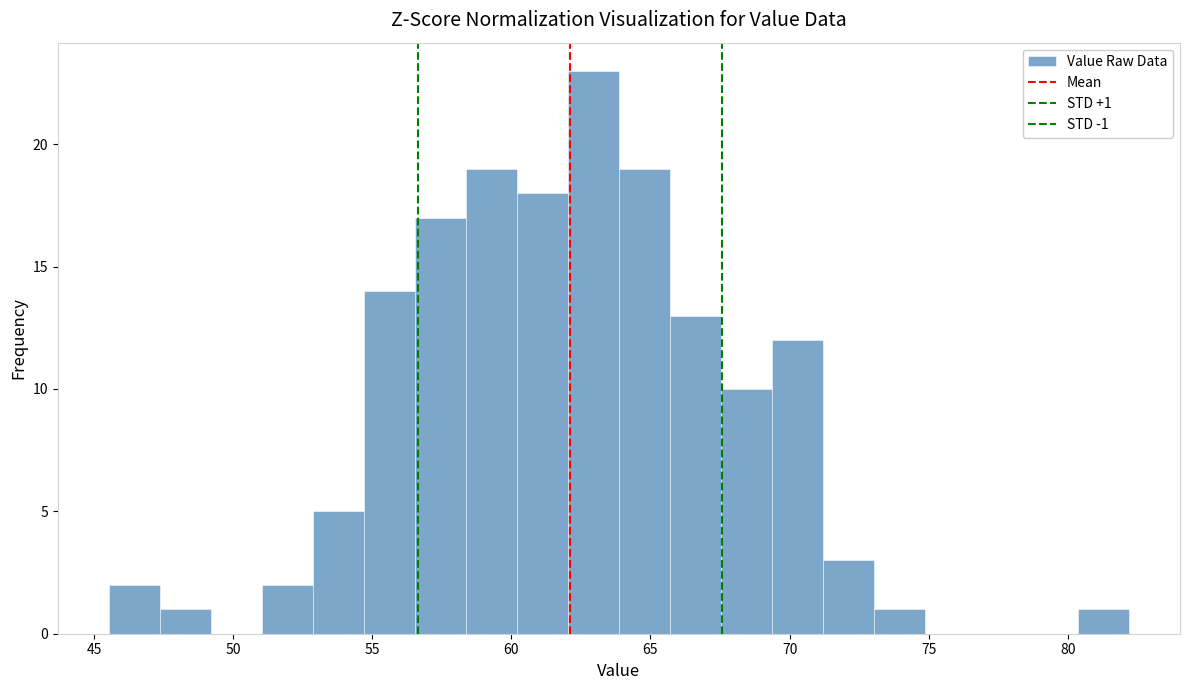

Read against the x-axis, roughly where is the centre of the tallest bar?

63.0